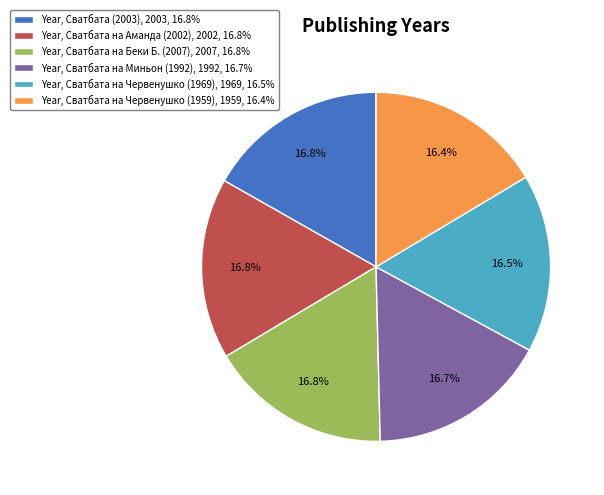

What portion of the pie excludes Year, Сватбата на Червенушко (1969), 1969, 16.5%?

83.5%